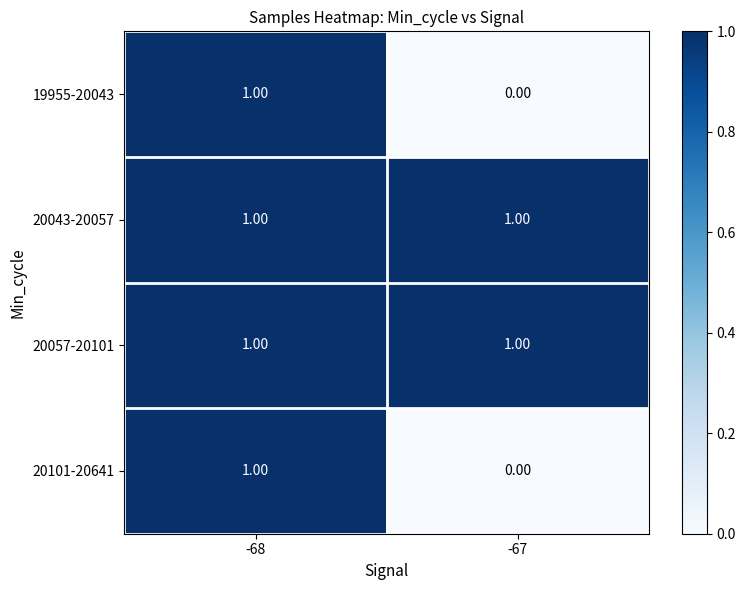

At which category is the sum across all series the highest?

-68